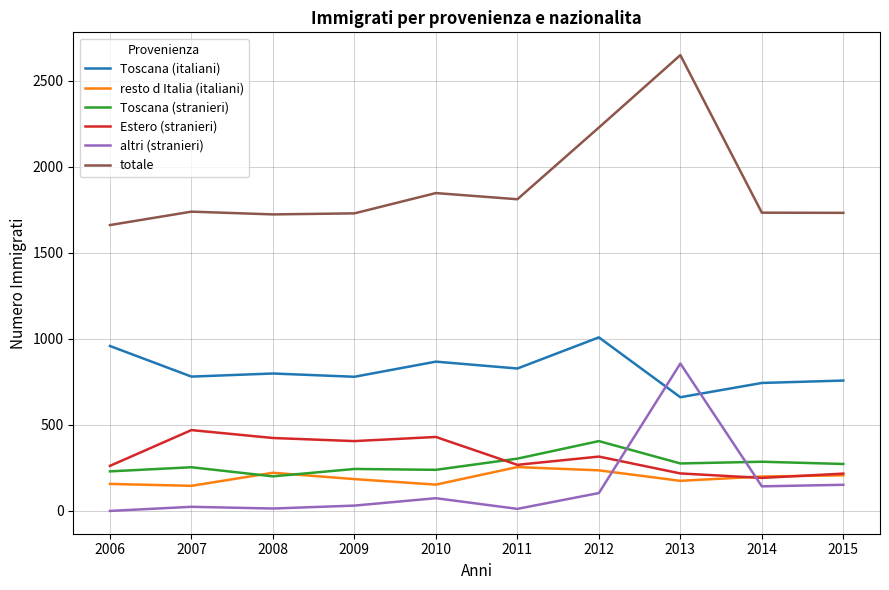

What is the sum of the resto d Italia (italiani) values at 2013 and 2007?

321